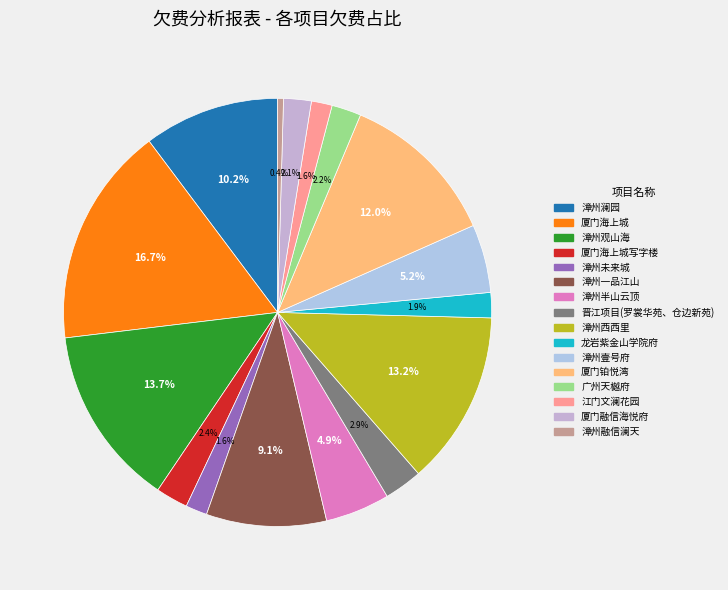

How many slices are in this pie chart?

16